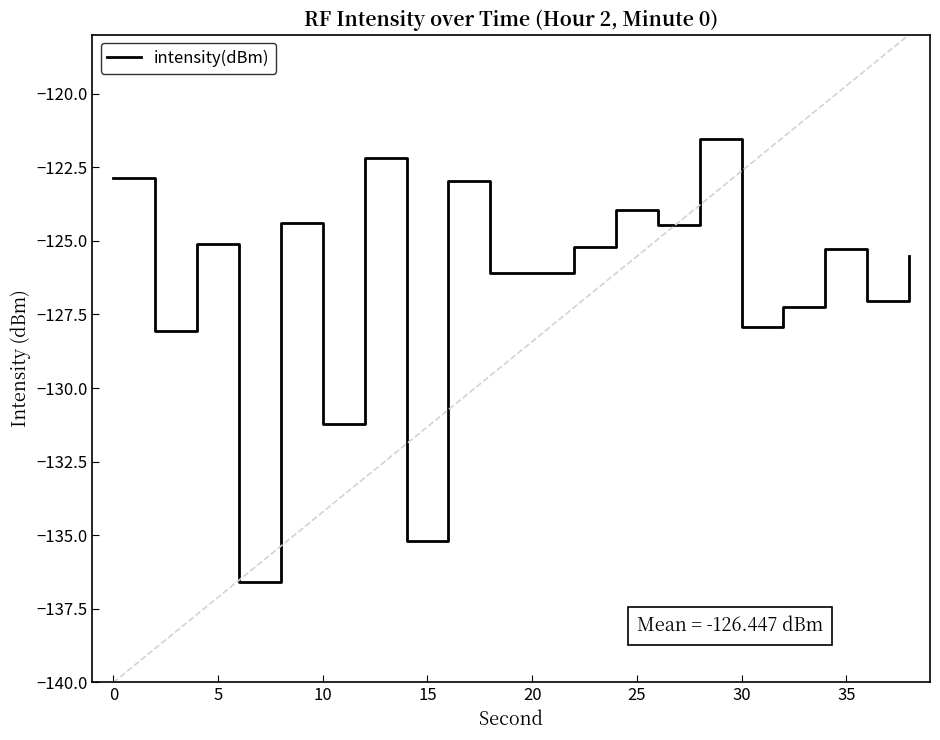

What is the sum of all values?

-2528.9